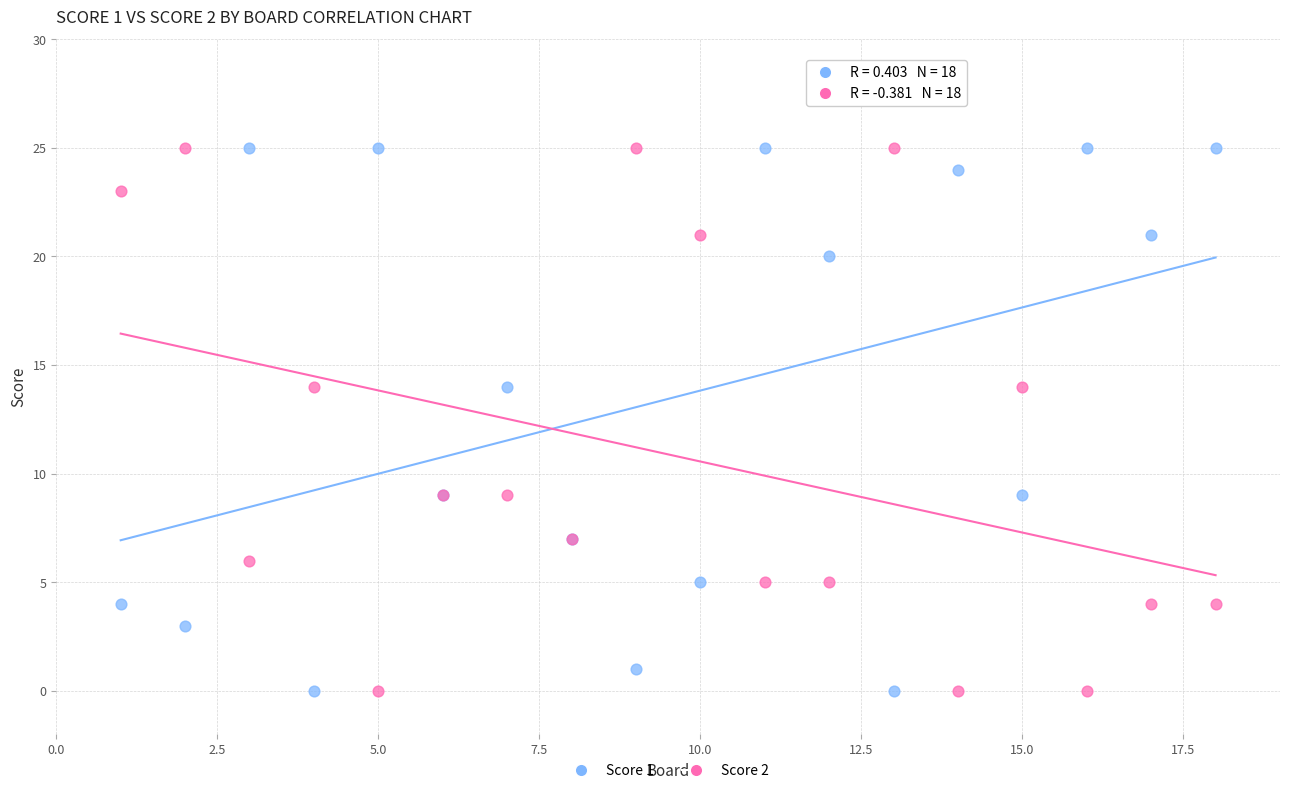

What is the X range (max minus min) for the scatter plot?

17